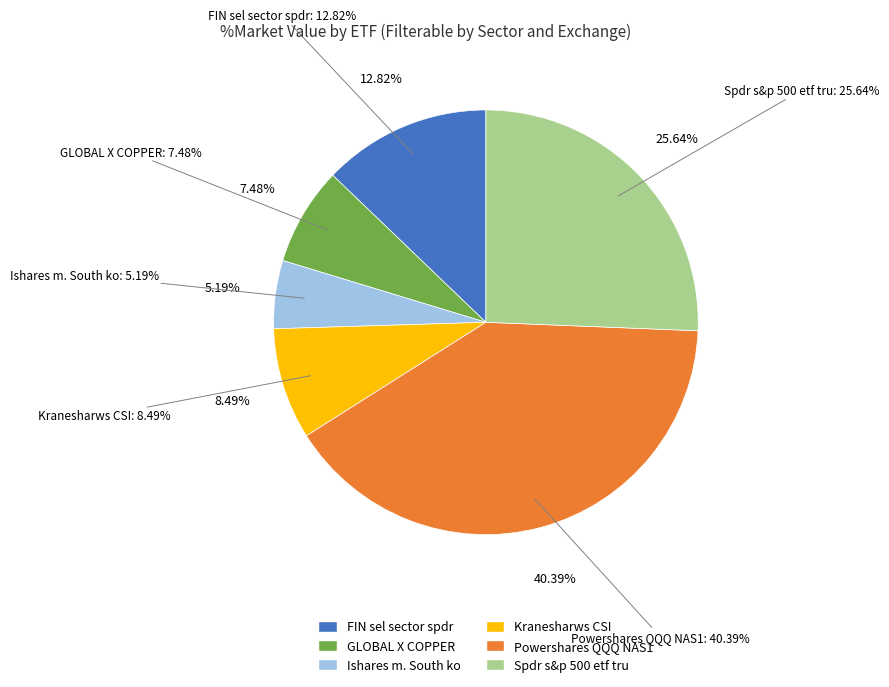

Does Spdr s&p 500 etf tru account for over 50% of the chart?

No